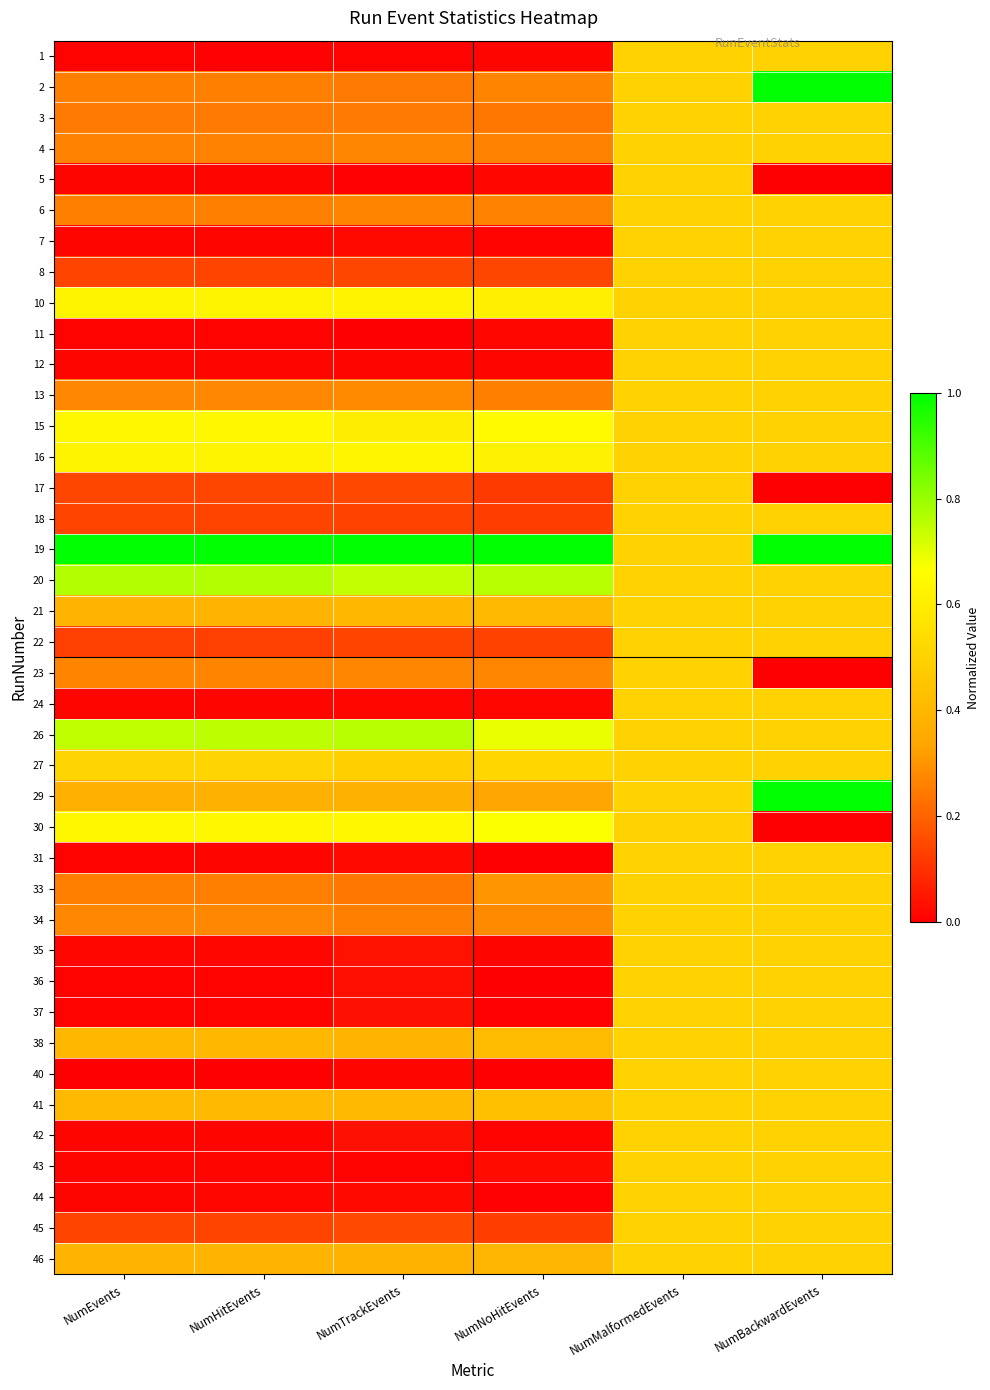

Reading left to right, transcribe all the data shown in this chart.

1: NumEvents=0.0	NumHitEvents=0.0	NumTrackEvents=0.0	NumNoHitEvents=0.0	NumMalformedEvents=0.5	NumBackwardEvents=0.5
2: NumEvents=0.3	NumHitEvents=0.3	NumTrackEvents=0.2	NumNoHitEvents=0.3	NumMalformedEvents=0.5	NumBackwardEvents=1.0
3: NumEvents=0.2	NumHitEvents=0.2	NumTrackEvents=0.2	NumNoHitEvents=0.2	NumMalformedEvents=0.5	NumBackwardEvents=0.5
4: NumEvents=0.3	NumHitEvents=0.3	NumTrackEvents=0.3	NumNoHitEvents=0.3	NumMalformedEvents=0.5	NumBackwardEvents=0.5
5: NumEvents=0.0	NumHitEvents=0.0	NumTrackEvents=0.0	NumNoHitEvents=0.0	NumMalformedEvents=0.5	NumBackwardEvents=0.0
6: NumEvents=0.3	NumHitEvents=0.3	NumTrackEvents=0.3	NumNoHitEvents=0.3	NumMalformedEvents=0.5	NumBackwardEvents=0.5
7: NumEvents=0.0	NumHitEvents=0.0	NumTrackEvents=0.0	NumNoHitEvents=0.0	NumMalformedEvents=0.5	NumBackwardEvents=0.5
8: NumEvents=0.1	NumHitEvents=0.1	NumTrackEvents=0.1	NumNoHitEvents=0.1	NumMalformedEvents=0.5	NumBackwardEvents=0.5
10: NumEvents=0.6	NumHitEvents=0.6	NumTrackEvents=0.6	NumNoHitEvents=0.6	NumMalformedEvents=0.5	NumBackwardEvents=0.5
11: NumEvents=0.0	NumHitEvents=0.0	NumTrackEvents=0.0	NumNoHitEvents=0.0	NumMalformedEvents=0.5	NumBackwardEvents=0.5
12: NumEvents=0.0	NumHitEvents=0.0	NumTrackEvents=0.0	NumNoHitEvents=0.0	NumMalformedEvents=0.5	NumBackwardEvents=0.5
13: NumEvents=0.3	NumHitEvents=0.3	NumTrackEvents=0.3	NumNoHitEvents=0.3	NumMalformedEvents=0.5	NumBackwardEvents=0.5
15: NumEvents=0.6	NumHitEvents=0.6	NumTrackEvents=0.6	NumNoHitEvents=0.6	NumMalformedEvents=0.5	NumBackwardEvents=0.5
16: NumEvents=0.6	NumHitEvents=0.6	NumTrackEvents=0.6	NumNoHitEvents=0.6	NumMalformedEvents=0.5	NumBackwardEvents=0.5
17: NumEvents=0.1	NumHitEvents=0.1	NumTrackEvents=0.1	NumNoHitEvents=0.1	NumMalformedEvents=0.5	NumBackwardEvents=0.0
18: NumEvents=0.1	NumHitEvents=0.1	NumTrackEvents=0.1	NumNoHitEvents=0.1	NumMalformedEvents=0.5	NumBackwardEvents=0.5
19: NumEvents=1.0	NumHitEvents=1.0	NumTrackEvents=1.0	NumNoHitEvents=1.0	NumMalformedEvents=0.5	NumBackwardEvents=1.0
20: NumEvents=0.8	NumHitEvents=0.8	NumTrackEvents=0.7	NumNoHitEvents=0.8	NumMalformedEvents=0.5	NumBackwardEvents=0.5
21: NumEvents=0.4	NumHitEvents=0.4	NumTrackEvents=0.4	NumNoHitEvents=0.4	NumMalformedEvents=0.5	NumBackwardEvents=0.5
22: NumEvents=0.1	NumHitEvents=0.1	NumTrackEvents=0.1	NumNoHitEvents=0.1	NumMalformedEvents=0.5	NumBackwardEvents=0.5
23: NumEvents=0.3	NumHitEvents=0.3	NumTrackEvents=0.3	NumNoHitEvents=0.3	NumMalformedEvents=0.5	NumBackwardEvents=0.0
24: NumEvents=0.0	NumHitEvents=0.0	NumTrackEvents=0.0	NumNoHitEvents=0.0	NumMalformedEvents=0.5	NumBackwardEvents=0.5
26: NumEvents=0.7	NumHitEvents=0.8	NumTrackEvents=0.8	NumNoHitEvents=0.7	NumMalformedEvents=0.5	NumBackwardEvents=0.5
27: NumEvents=0.5	NumHitEvents=0.5	NumTrackEvents=0.5	NumNoHitEvents=0.5	NumMalformedEvents=0.5	NumBackwardEvents=0.5
29: NumEvents=0.4	NumHitEvents=0.4	NumTrackEvents=0.4	NumNoHitEvents=0.3	NumMalformedEvents=0.5	NumBackwardEvents=1.0
30: NumEvents=0.6	NumHitEvents=0.6	NumTrackEvents=0.6	NumNoHitEvents=0.7	NumMalformedEvents=0.5	NumBackwardEvents=0.0
31: NumEvents=0.0	NumHitEvents=0.0	NumTrackEvents=0.0	NumNoHitEvents=0.0	NumMalformedEvents=0.5	NumBackwardEvents=0.5
33: NumEvents=0.3	NumHitEvents=0.3	NumTrackEvents=0.2	NumNoHitEvents=0.3	NumMalformedEvents=0.5	NumBackwardEvents=0.5
34: NumEvents=0.3	NumHitEvents=0.3	NumTrackEvents=0.3	NumNoHitEvents=0.3	NumMalformedEvents=0.5	NumBackwardEvents=0.5
35: NumEvents=0.0	NumHitEvents=0.0	NumTrackEvents=0.0	NumNoHitEvents=0.0	NumMalformedEvents=0.5	NumBackwardEvents=0.5
36: NumEvents=0.0	NumHitEvents=0.0	NumTrackEvents=0.0	NumNoHitEvents=0.0	NumMalformedEvents=0.5	NumBackwardEvents=0.5
37: NumEvents=0.0	NumHitEvents=0.0	NumTrackEvents=0.0	NumNoHitEvents=0.0	NumMalformedEvents=0.5	NumBackwardEvents=0.5
38: NumEvents=0.4	NumHitEvents=0.4	NumTrackEvents=0.4	NumNoHitEvents=0.4	NumMalformedEvents=0.5	NumBackwardEvents=0.5
40: NumEvents=0.0	NumHitEvents=0.0	NumTrackEvents=0.0	NumNoHitEvents=0.0	NumMalformedEvents=0.5	NumBackwardEvents=0.5
41: NumEvents=0.4	NumHitEvents=0.4	NumTrackEvents=0.4	NumNoHitEvents=0.4	NumMalformedEvents=0.5	NumBackwardEvents=0.5
42: NumEvents=0.0	NumHitEvents=0.0	NumTrackEvents=0.0	NumNoHitEvents=0.0	NumMalformedEvents=0.5	NumBackwardEvents=0.5
43: NumEvents=0.0	NumHitEvents=0.0	NumTrackEvents=0.0	NumNoHitEvents=0.0	NumMalformedEvents=0.5	NumBackwardEvents=0.5
44: NumEvents=0.0	NumHitEvents=0.0	NumTrackEvents=0.0	NumNoHitEvents=0.0	NumMalformedEvents=0.5	NumBackwardEvents=0.5
45: NumEvents=0.1	NumHitEvents=0.1	NumTrackEvents=0.1	NumNoHitEvents=0.1	NumMalformedEvents=0.5	NumBackwardEvents=0.5
46: NumEvents=0.4	NumHitEvents=0.4	NumTrackEvents=0.4	NumNoHitEvents=0.4	NumMalformedEvents=0.5	NumBackwardEvents=0.5